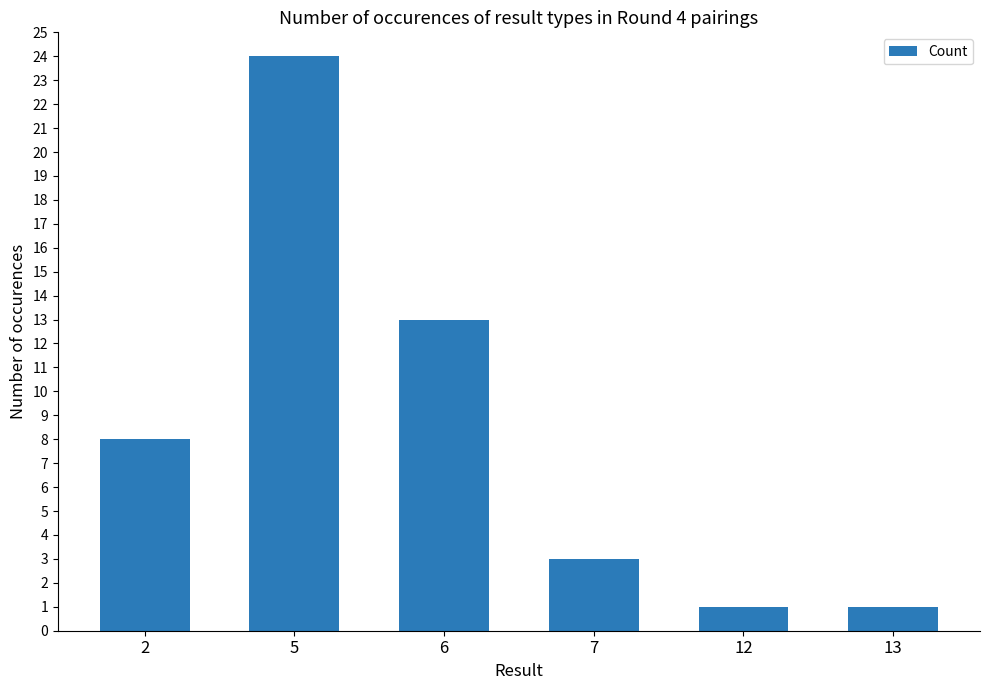

Reading right to left, extract all data points from this chart.

13=1	12=1	7=3	6=13	5=24	2=8